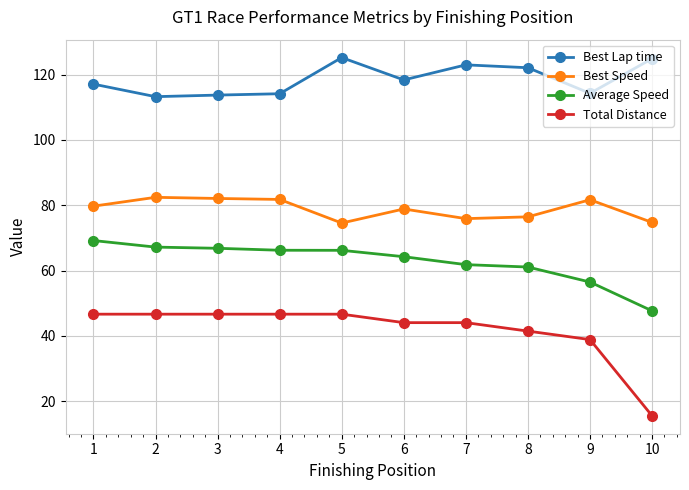

What is the difference between the Average Speed values at 4 and 8?

5.1